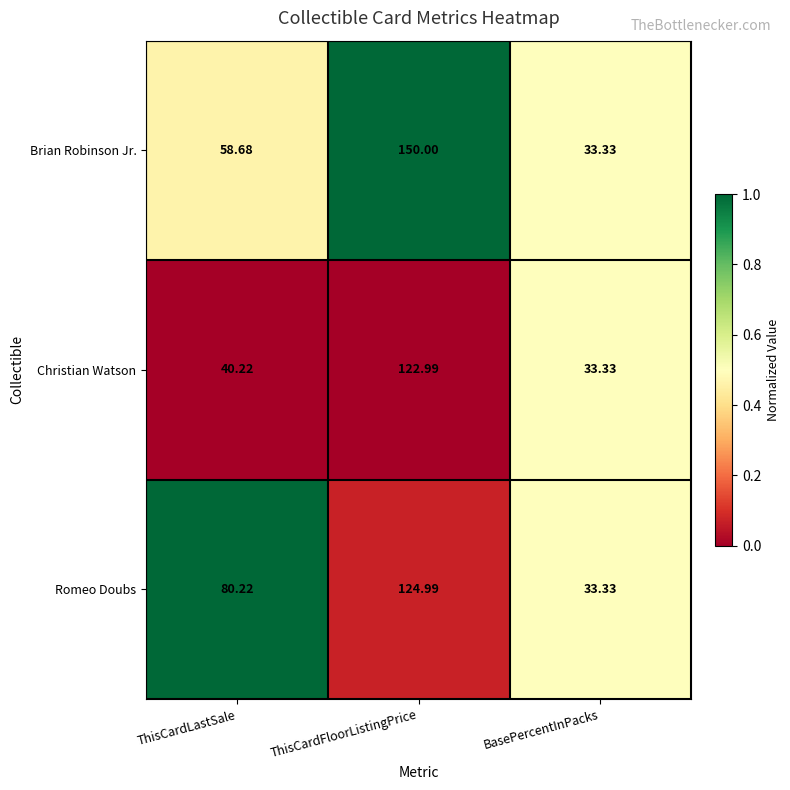

At which label does Romeo Doubs first exceed 80?

ThisCardLastSale